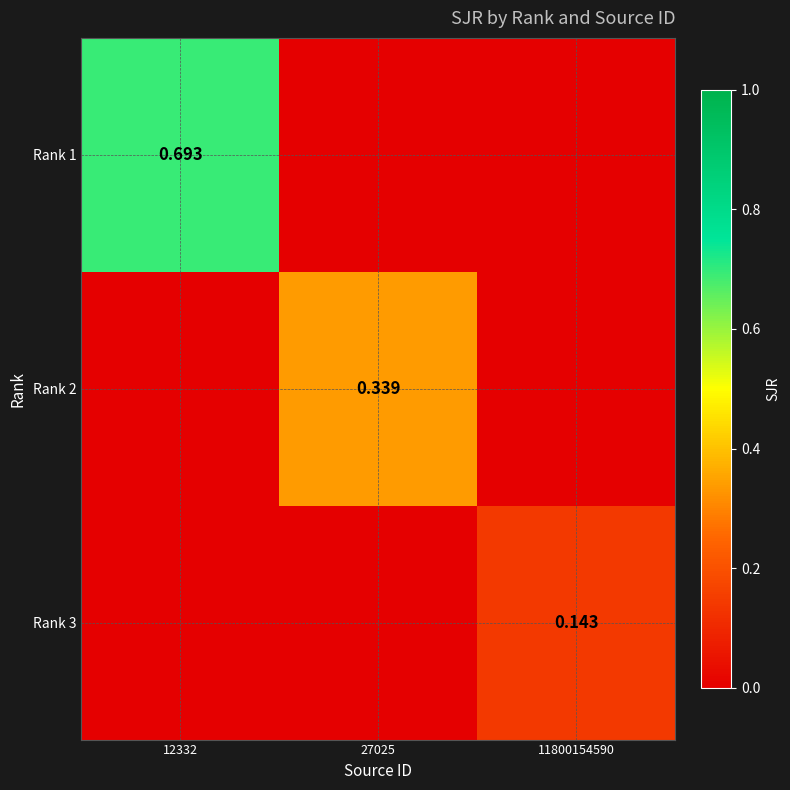

What is the total value across all series at 11800154590?

0.1